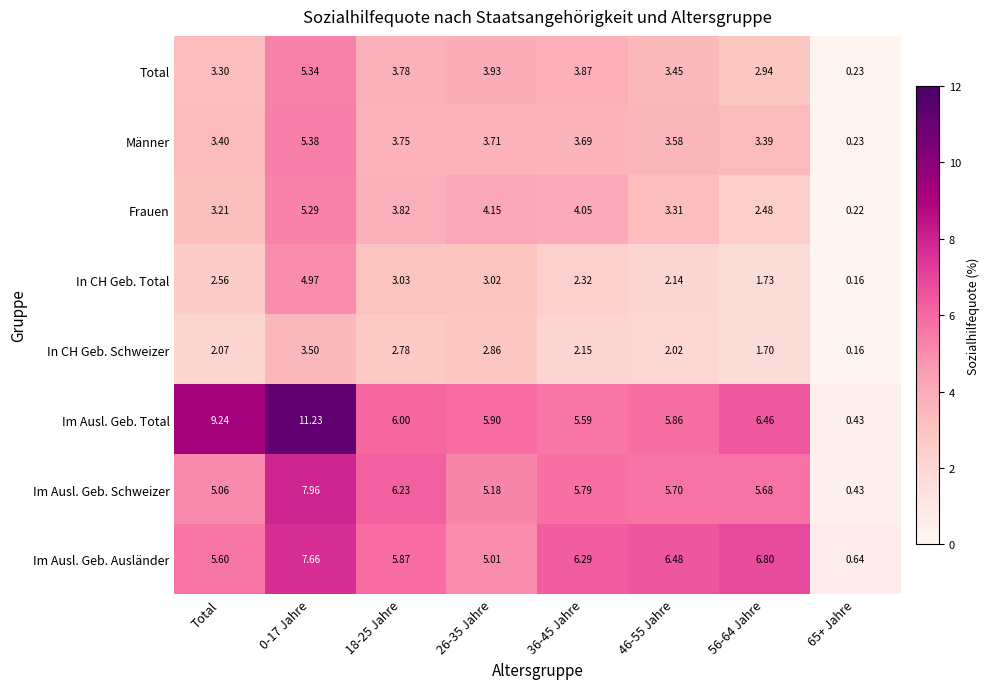

Is the value of Männer at Total greater than the value of Im Ausl. Geb. Total at 46-55 Jahre?

No